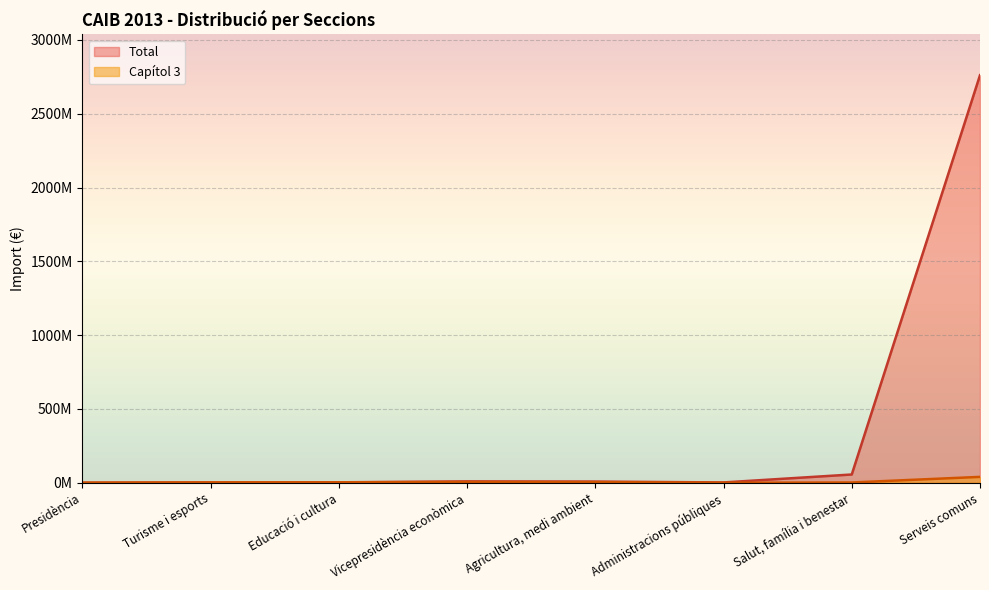

True or false: Capítol 3 and Total cross at least once.

False